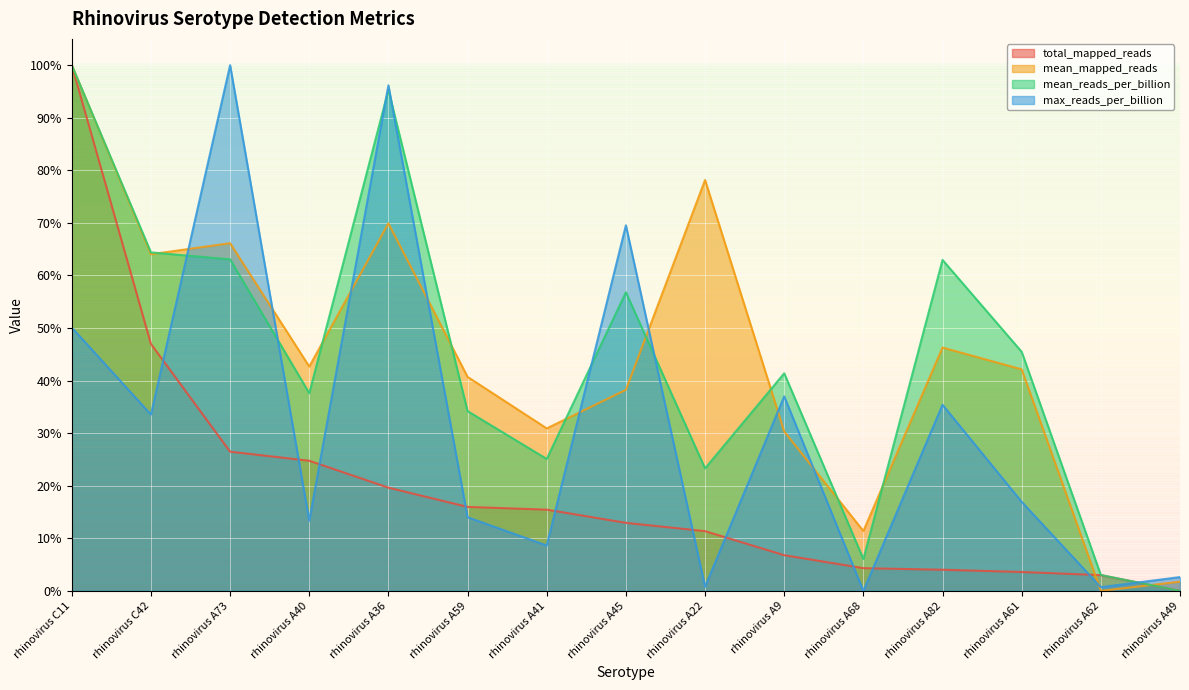

True or false: mean_reads_per_billion has more than 1 points higher than both neighbors.

True